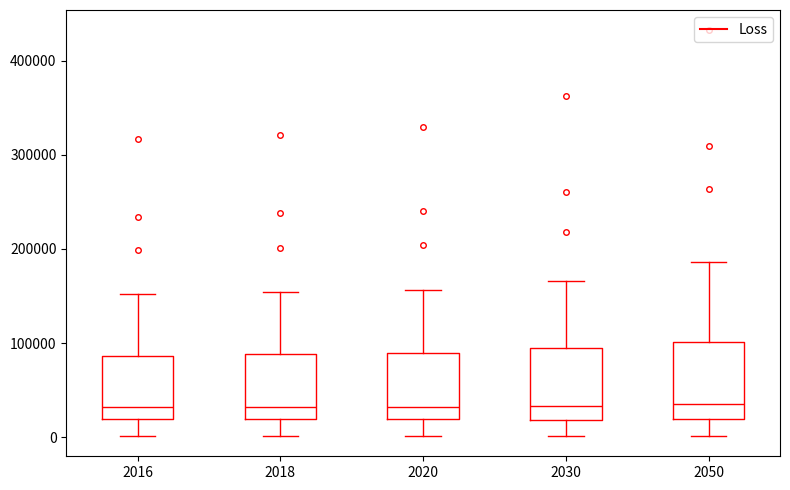

Reading left to right, read every box against the y-axis: the position of its median line, the range the box covers, and the ends of its whiskers. The values are not printed on the chart, so give them approximately, as read against the axis.

2016: median 30000, box 20000 to 90000, whiskers 0 to 150000
2018: median 30000, box 20000 to 90000, whiskers 0 to 150000
2020: median 30000, box 20000 to 90000, whiskers 0 to 160000
2030: median 30000, box 20000 to 100000, whiskers 0 to 170000
2050: median 40000, box 20000 to 100000, whiskers 0 to 190000